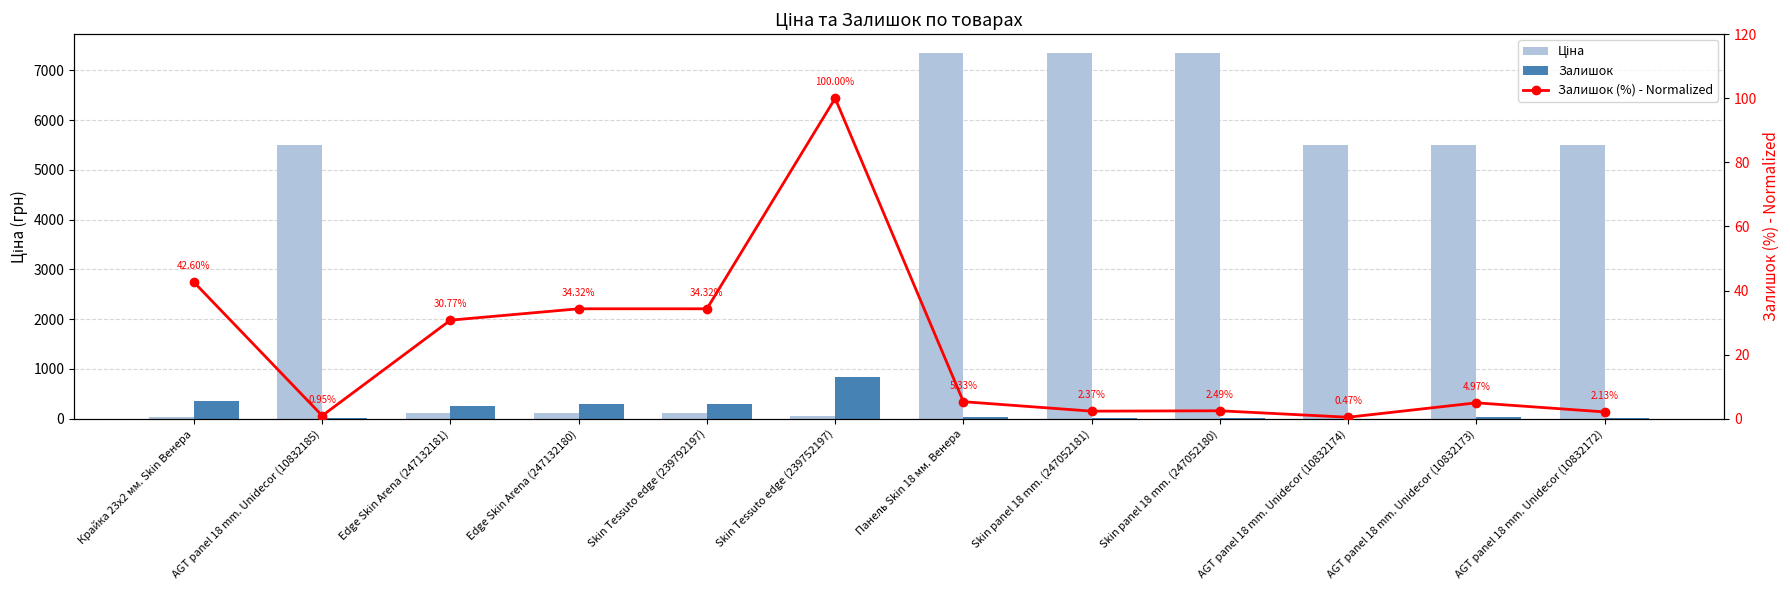

What is the label of the 11th bar from the right?

AGT panel 18 mm. Unidecor (10832185)